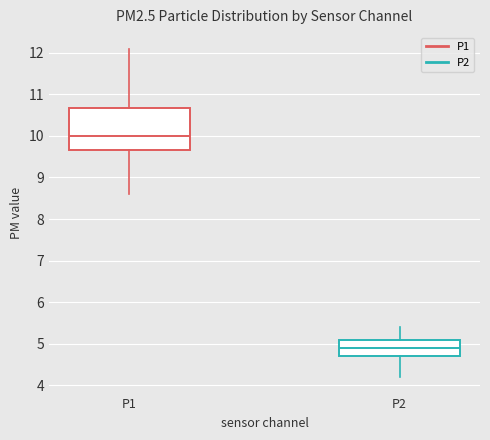

Reading left to right, read every box against the y-axis: the position of its median line, the range the box covers, and the ends of its whiskers. The values are not printed on the chart, so give them approximately, as read against the axis.

P1: median 10.0, box 9.7 to 10.7, whiskers 8.6 to 12.1
P2: median 4.9, box 4.7 to 5.1, whiskers 4.2 to 5.4